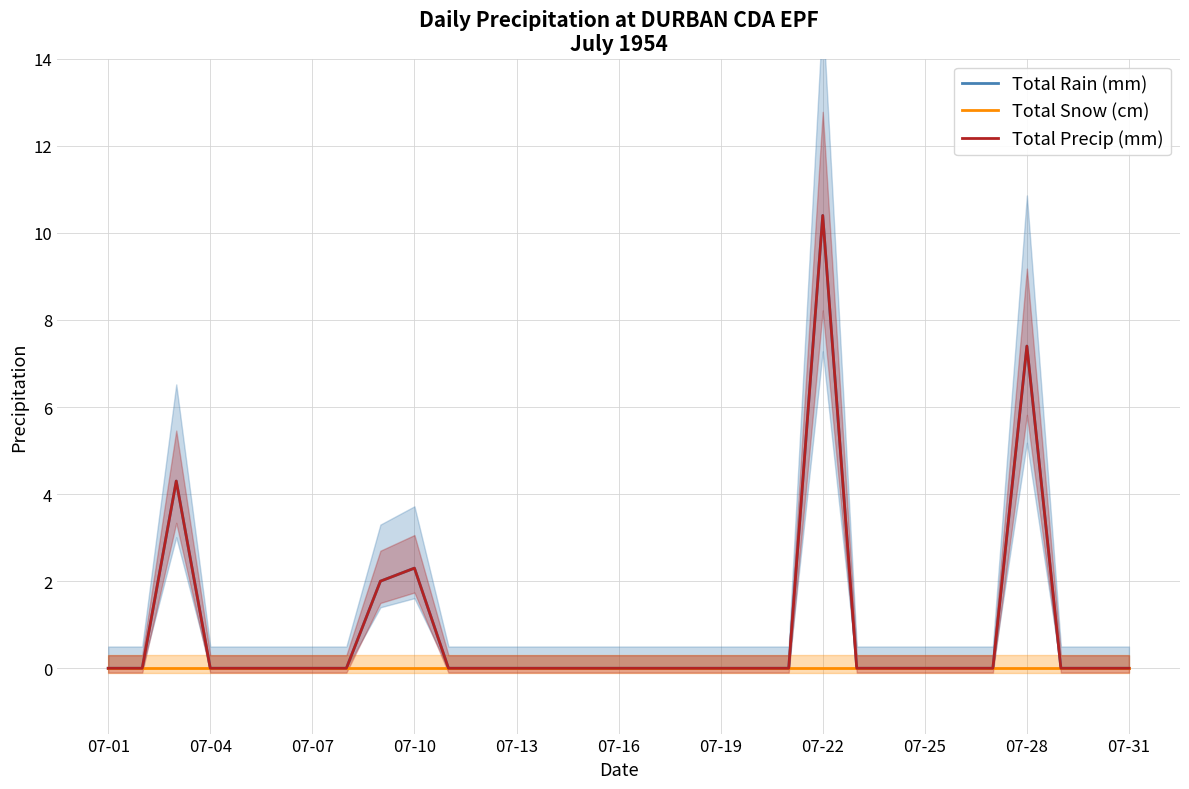

Which has a higher value, 16 or 23?

16